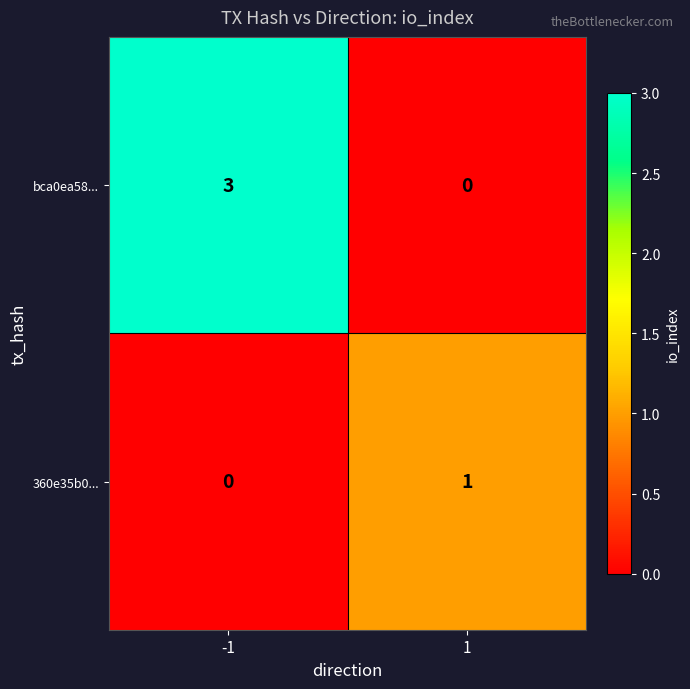

At which category is the sum across all series the highest?

-1